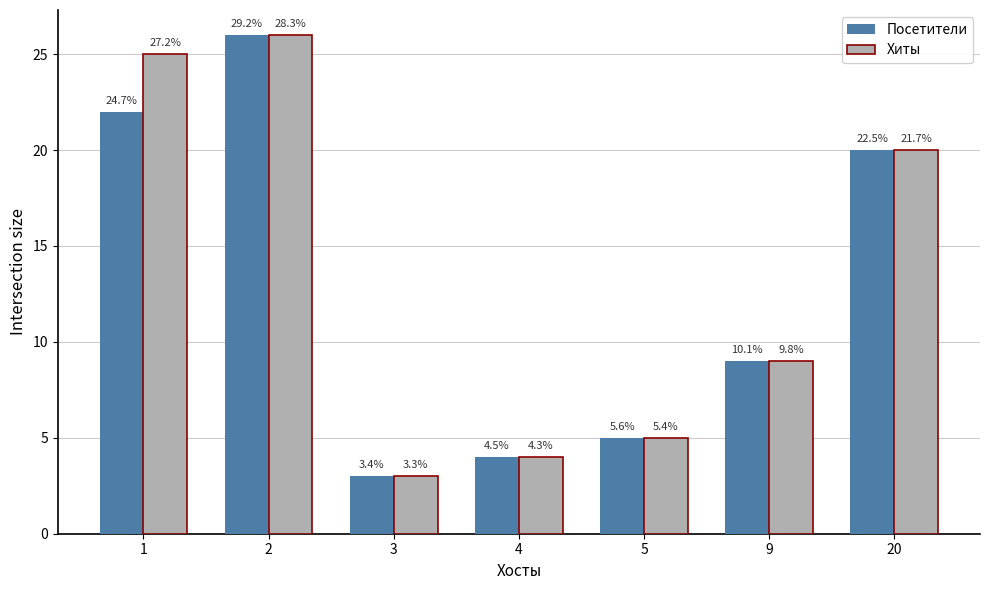

True or false: Хиты has a value of 7 at 5.

False